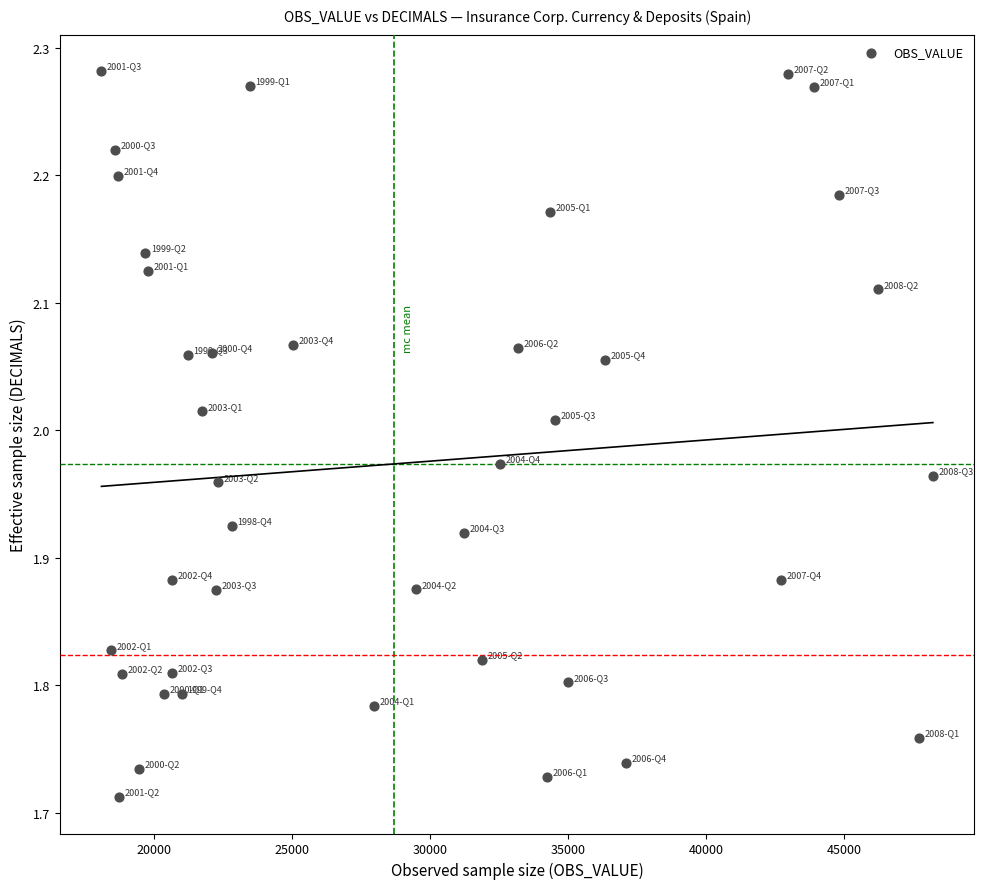

What is the range of X values (max minus min)?

30101.0